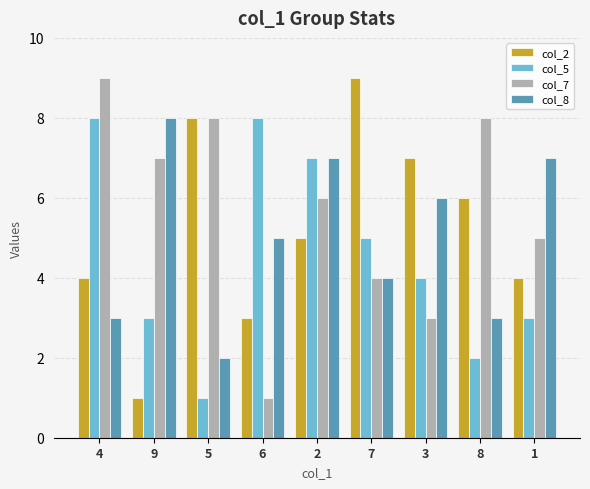

Reading left to right, what are all the values shown in this chart?

col_2: 4=4	9=1	5=8	6=3	2=5	7=9	3=7	8=6	1=4
col_5: 4=8	9=3	5=1	6=8	2=7	7=5	3=4	8=2	1=3
col_7: 4=9	9=7	5=8	6=1	2=6	7=4	3=3	8=8	1=5
col_8: 4=3	9=8	5=2	6=5	2=7	7=4	3=6	8=3	1=7